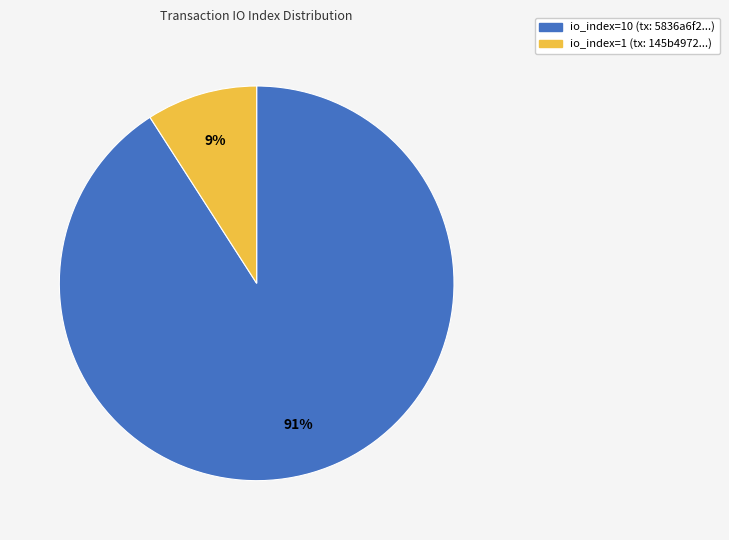

Is there a majority slice in this chart?

Yes